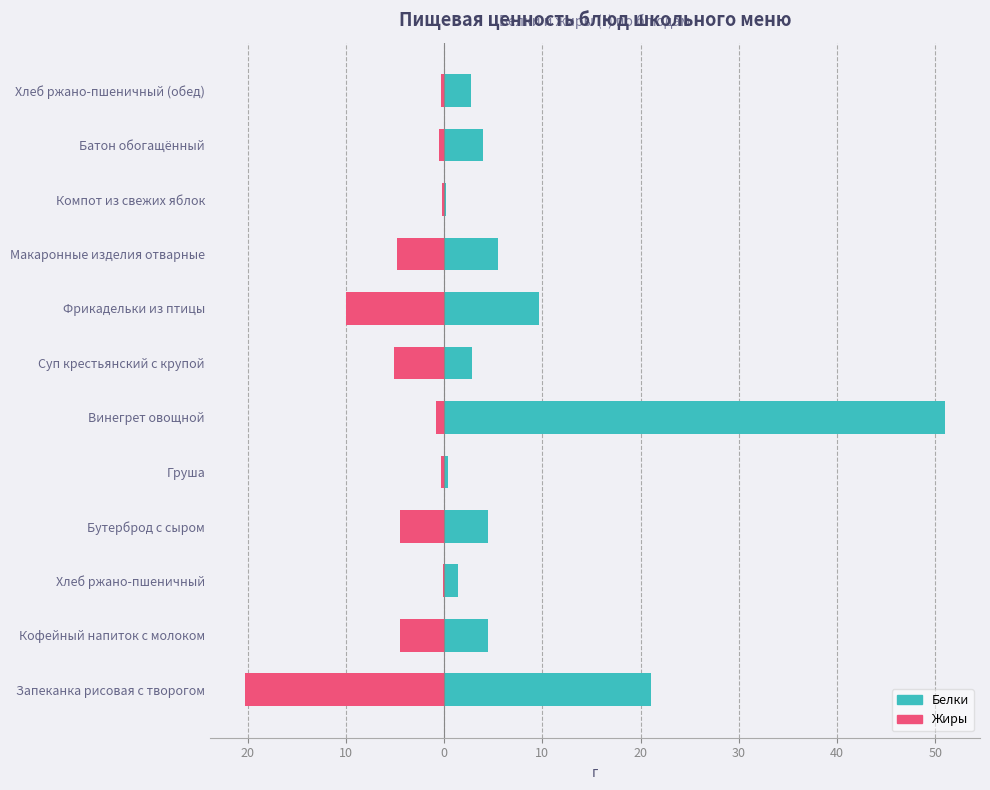

Which series has the largest range (max minus min)?

Белки